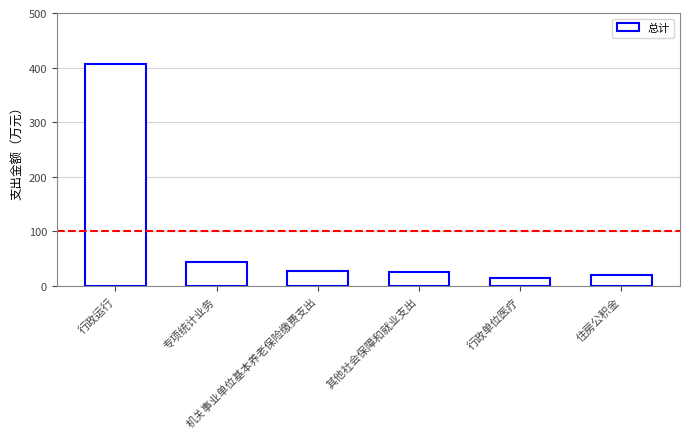

What is the difference between the values at 行政运行 and 行政单位医疗?

391.7